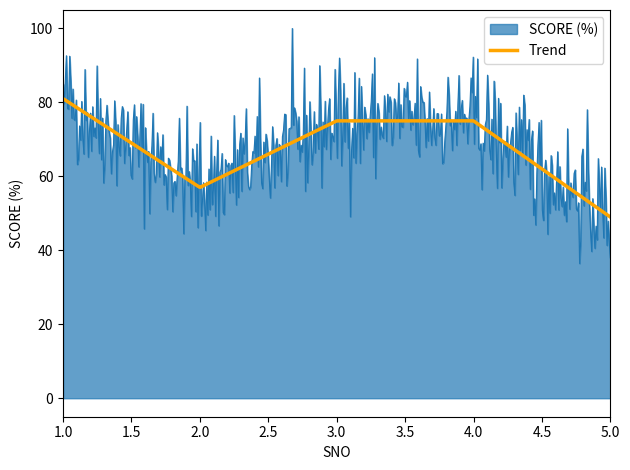

Rank the series by their maximum value, from highest to lowest.

SCORE (%), Trend